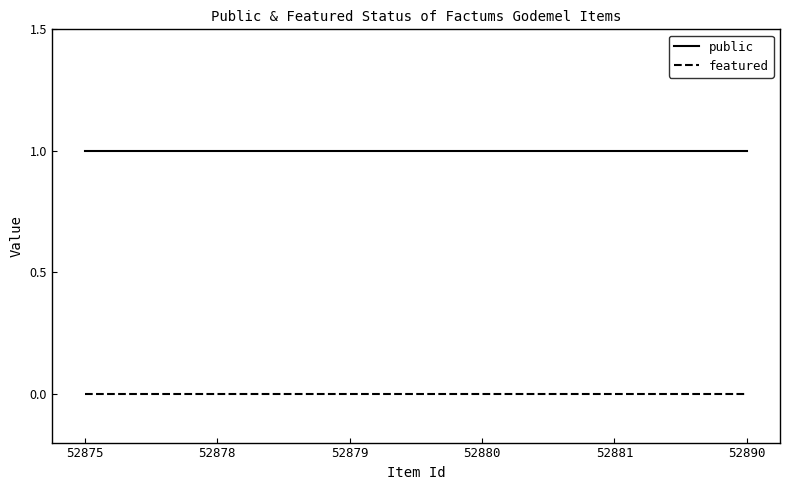

Rank the series by their average value, from lowest to highest.

featured, public